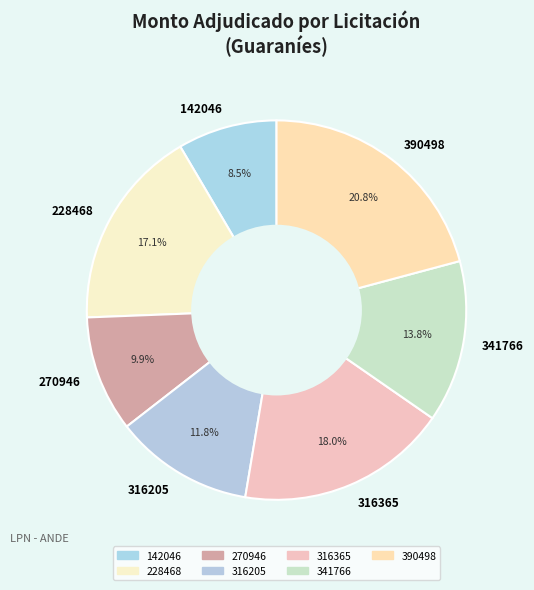

The 270946 slice represents 10% of the pie. True or false?

True